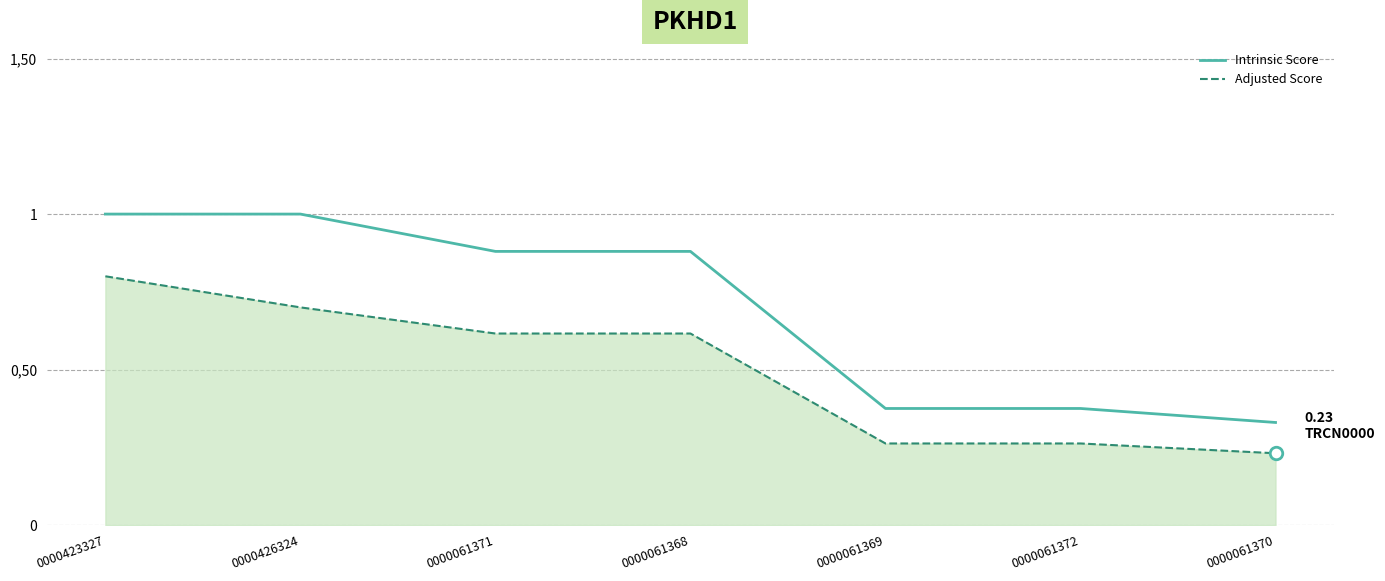

Rank the series by their average value, from highest to lowest.

Intrinsic Score, Adjusted Score